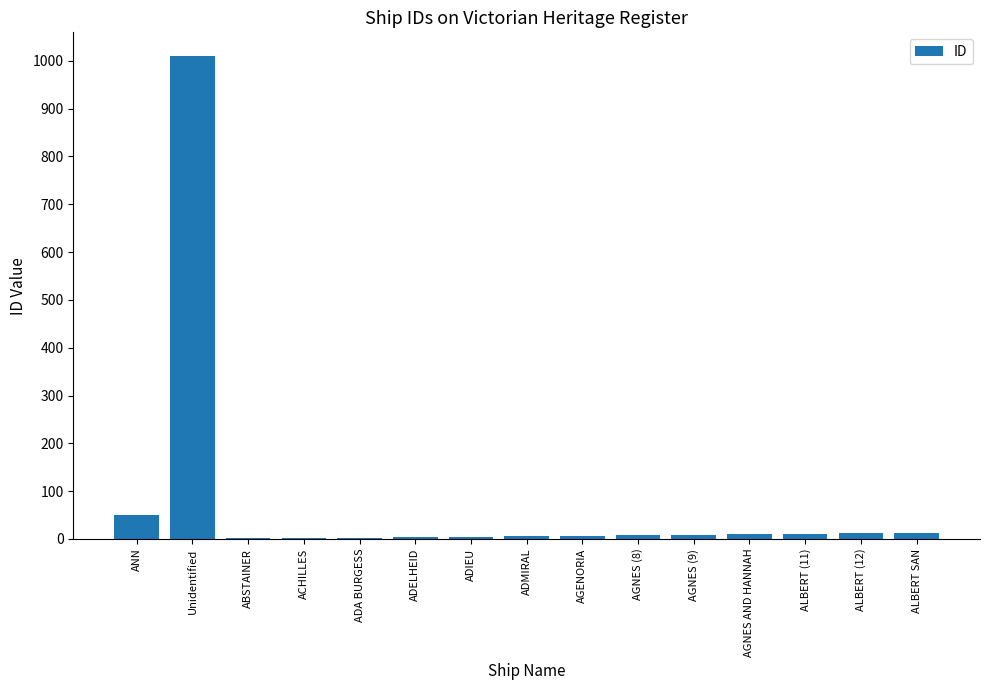

What is the sum of all values?

1151